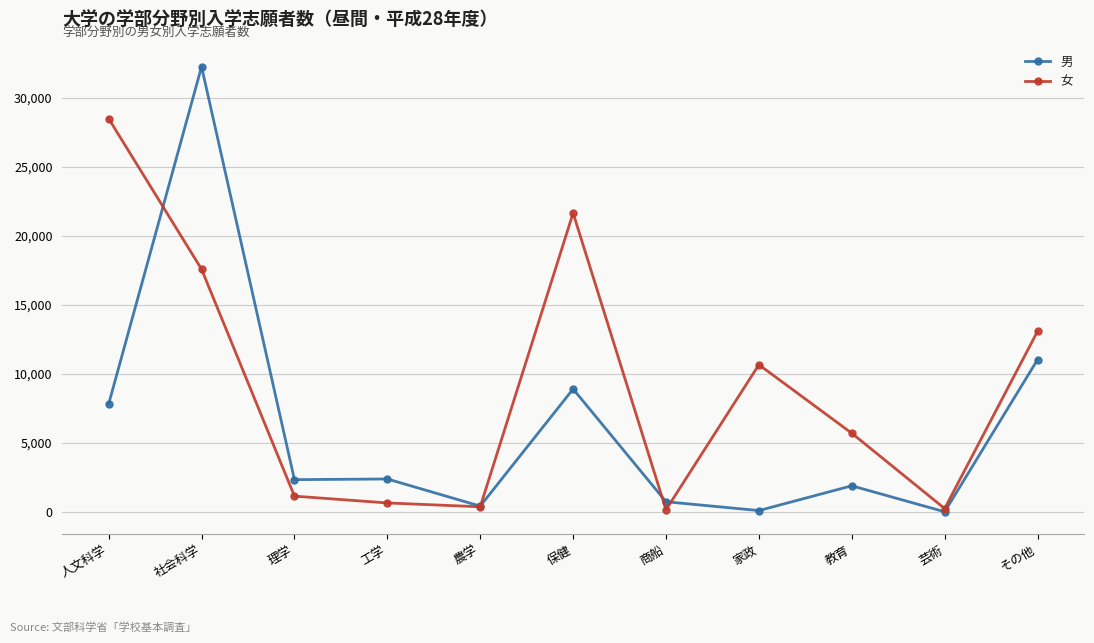

True or false: 男 and 女 cross at least once.

True